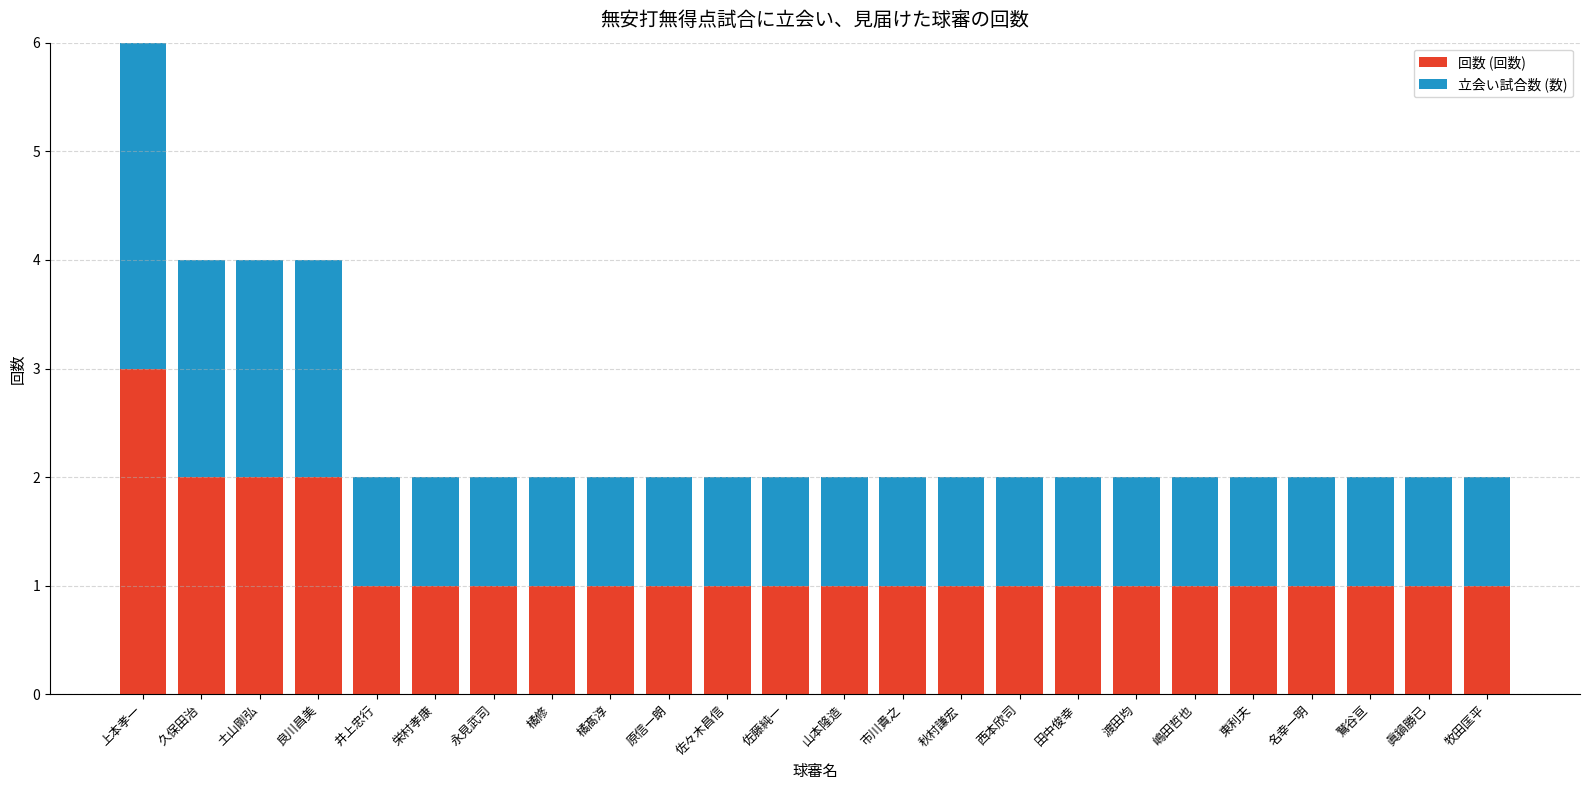

At which label does 回数 (回数) reach its peak?

上本孝一